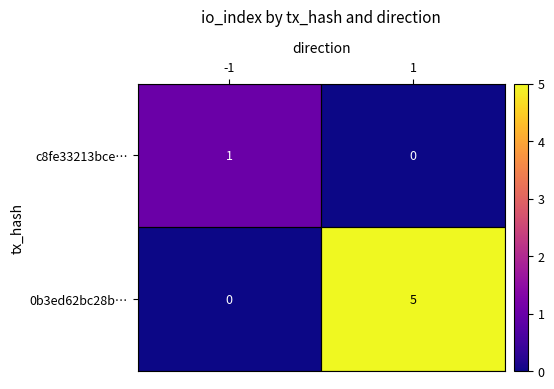

Rank the series by their average value, from lowest to highest.

c8fe33213bce…, 0b3ed62bc28b…